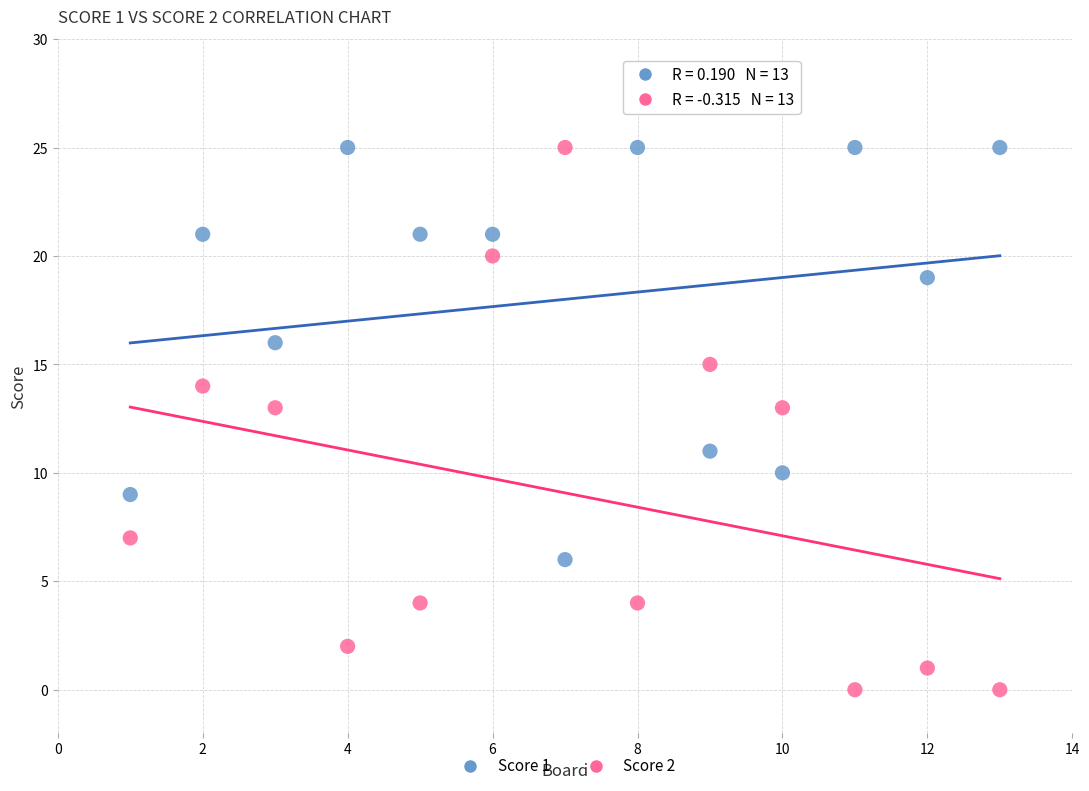

Which series has the widest spread of Y values?

Score 2